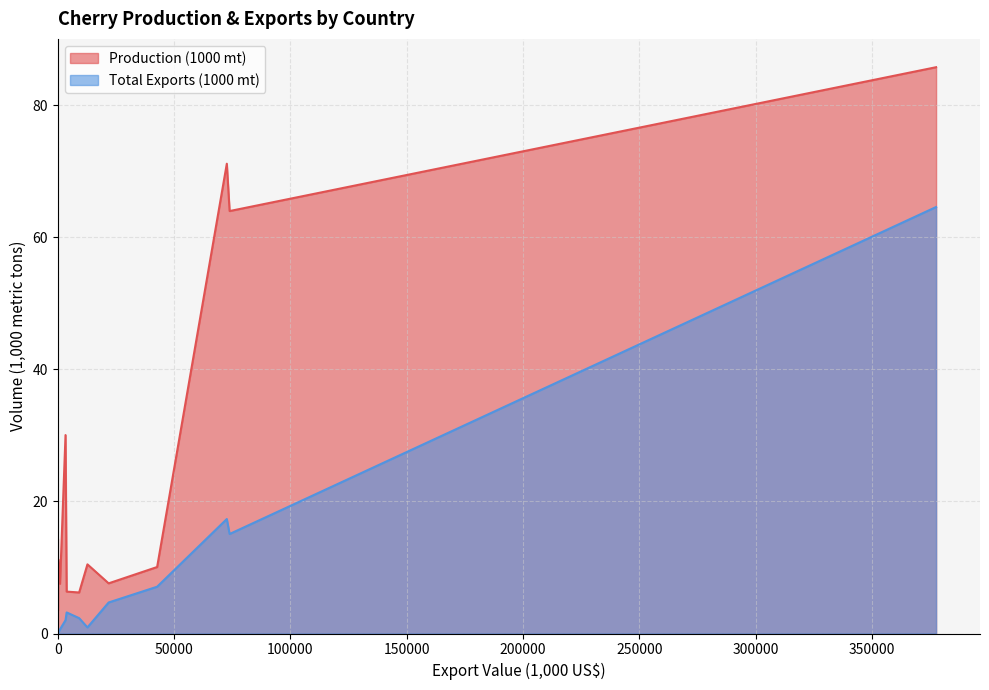

Rank the series at Armenia from highest to lowest value.

Production (1000 mt), Total Exports (1000 mt)